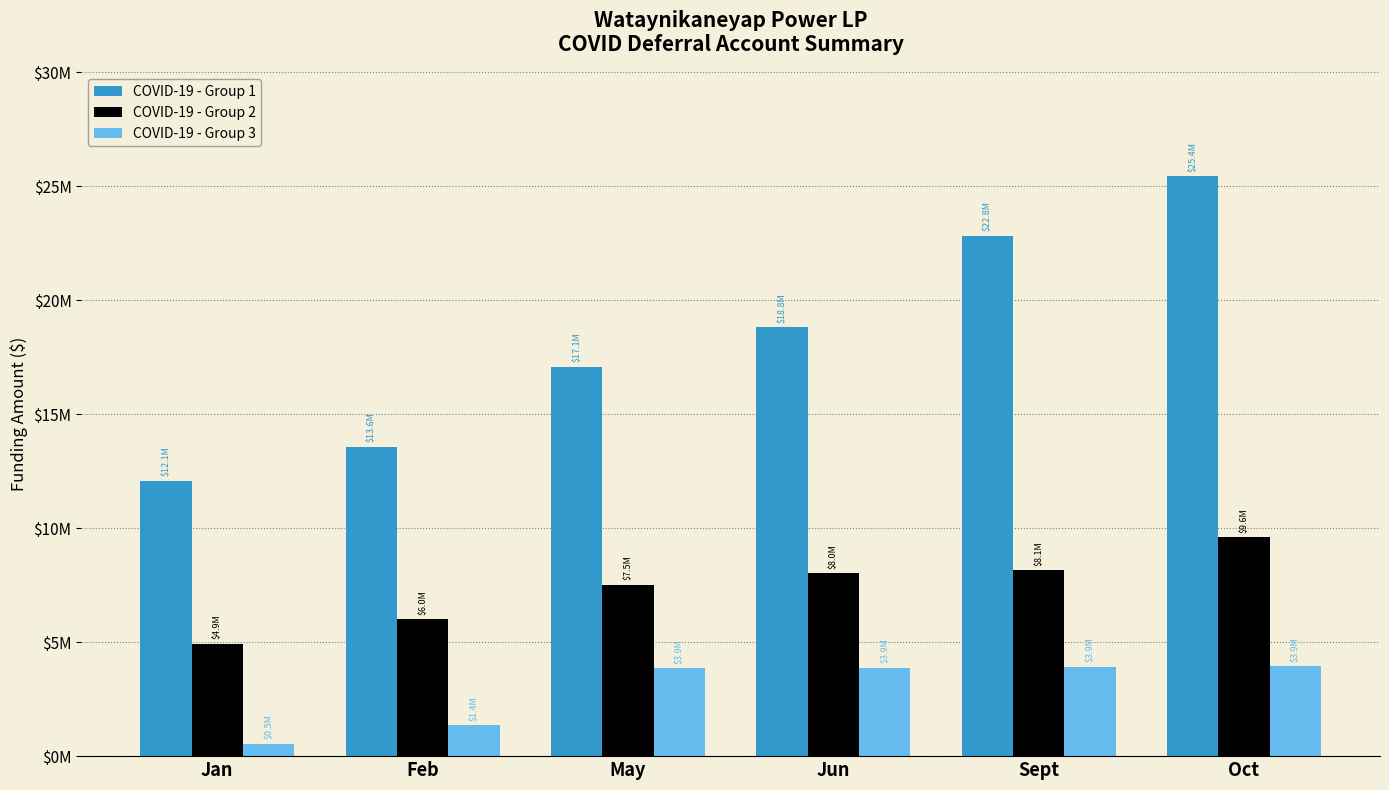

Are the bars horizontal?

No